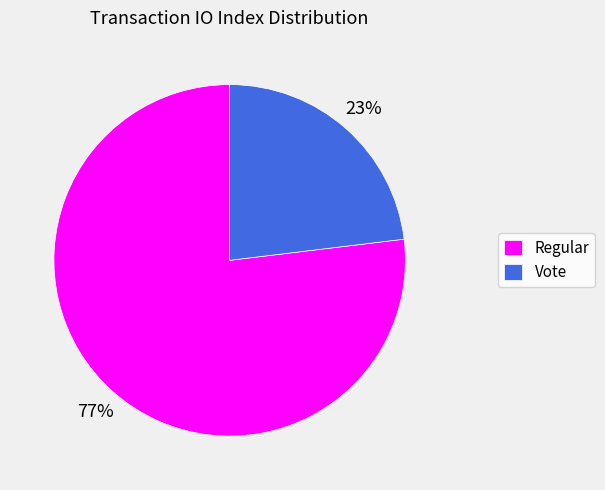

Do Regular and Vote together represent more than half of the pie?

Yes